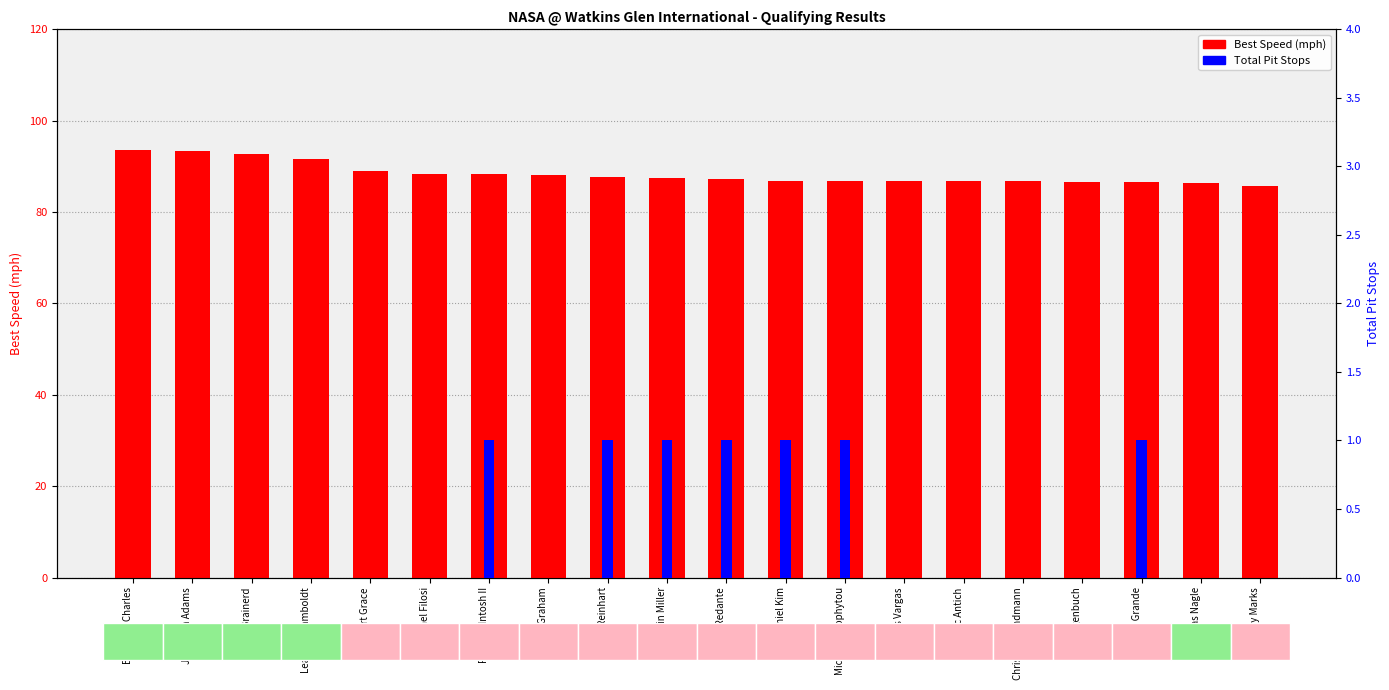

What is the average value of the Total Pit Stops series?

0.3